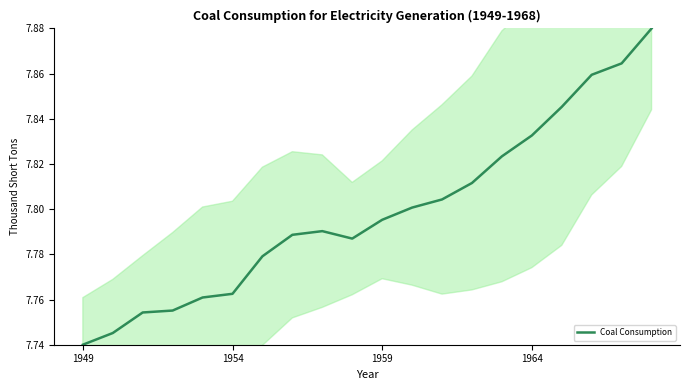

What is the greatest value displayed?

7.9